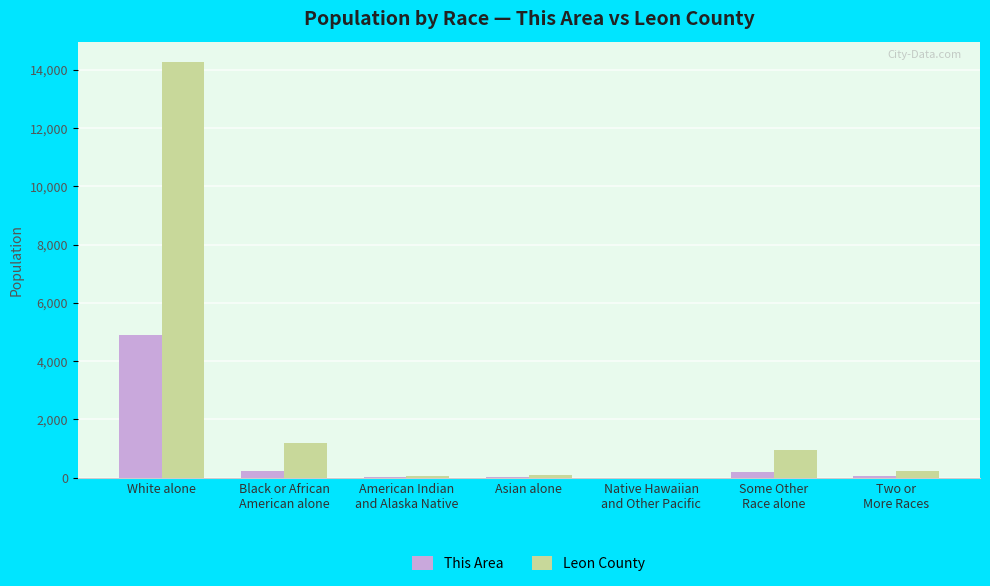

Are the bars horizontal?

No